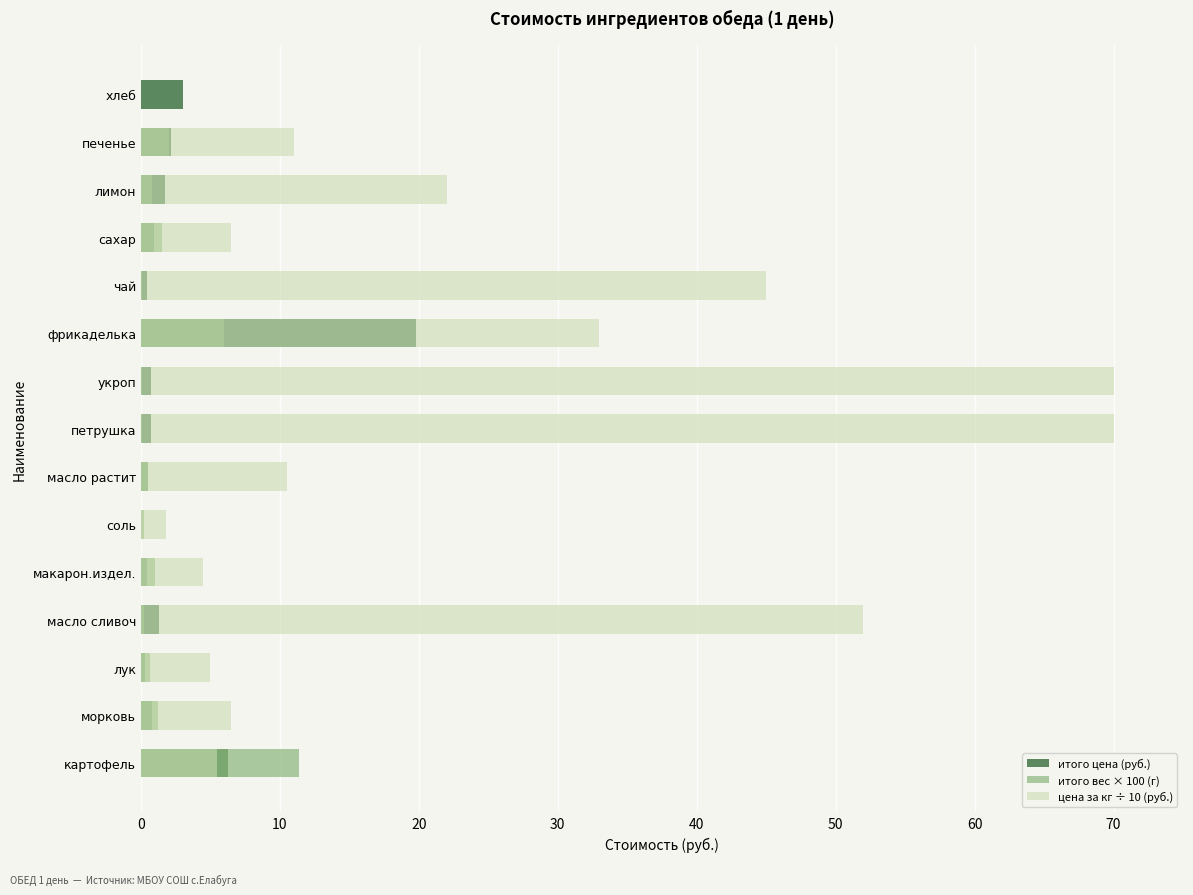

Between сахар and фрикаделька, which is larger?

фрикаделька